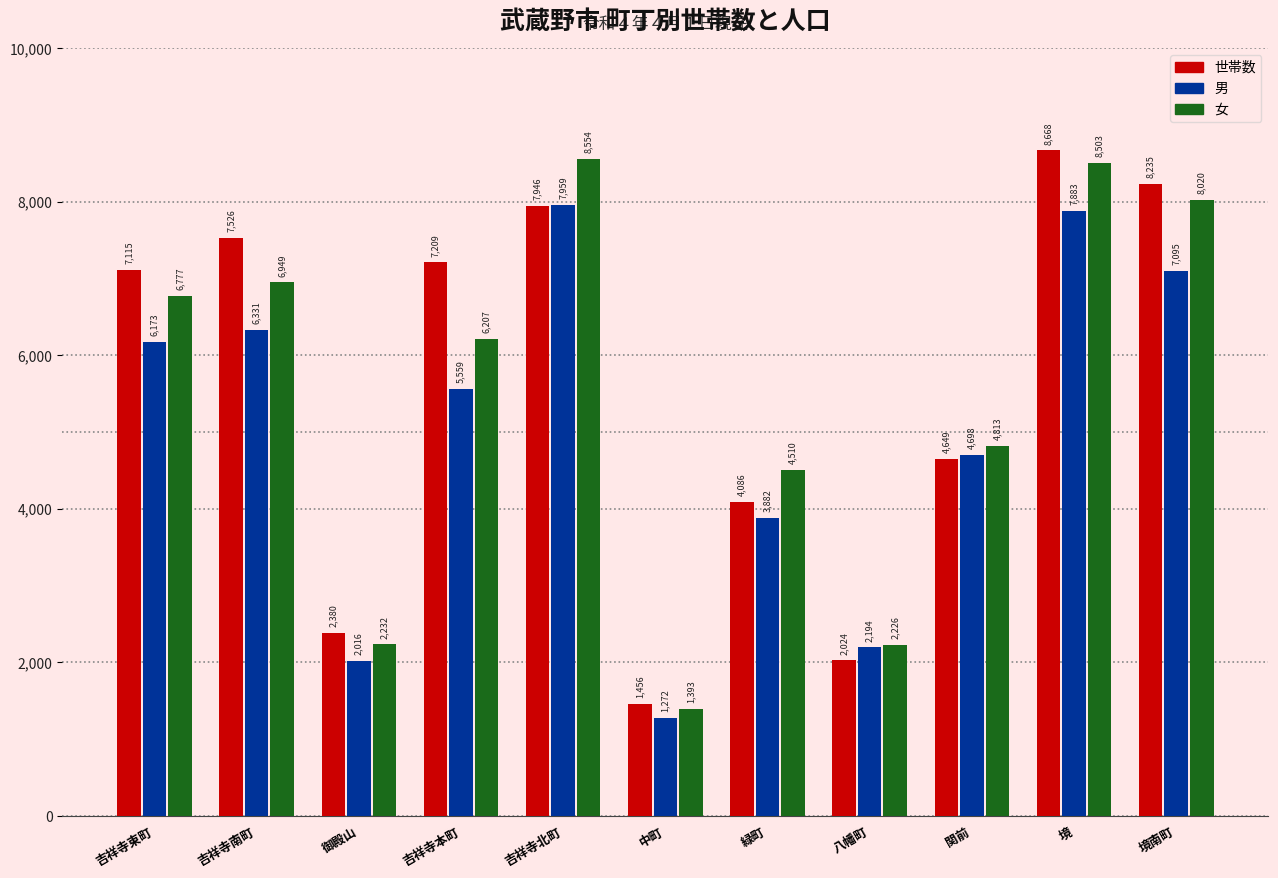

Between 御殿山 and 八幡町, which series saw the biggest shift?

世帯数